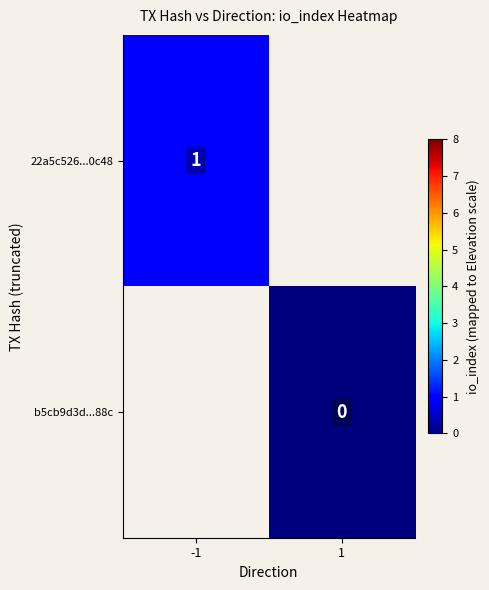

Which label corresponds to the smallest value in the chart?

1